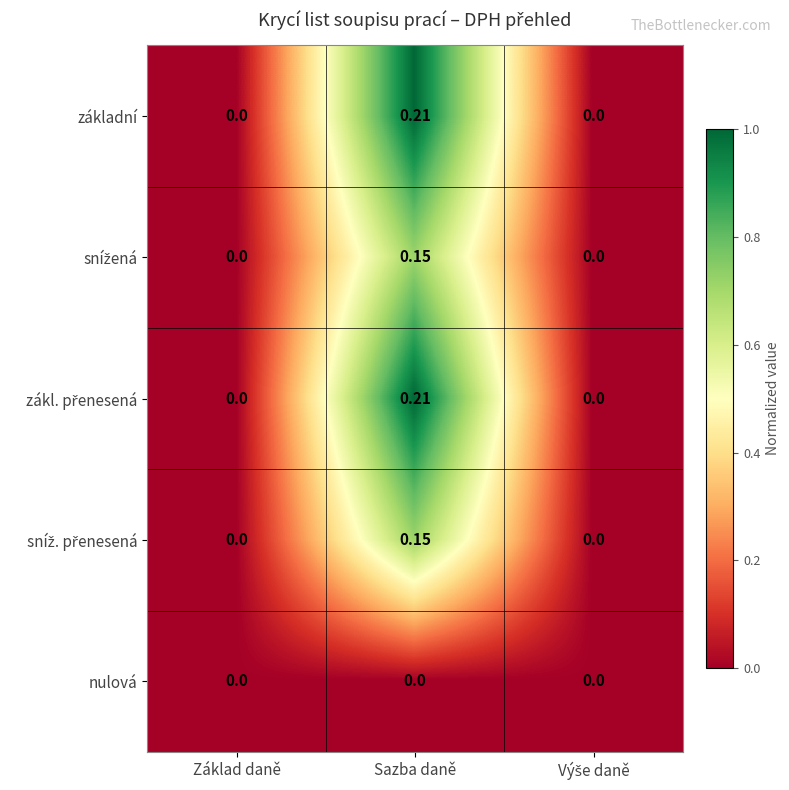

At which category is the sum across all series the highest?

Sazba daně